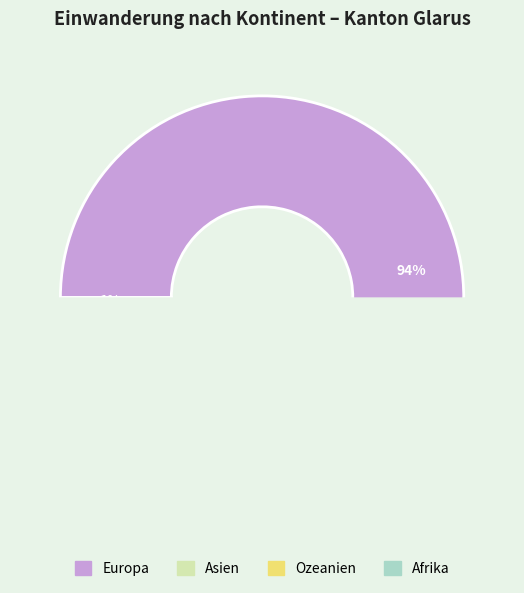

To the nearest percent, what is the average slice percentage?

25%